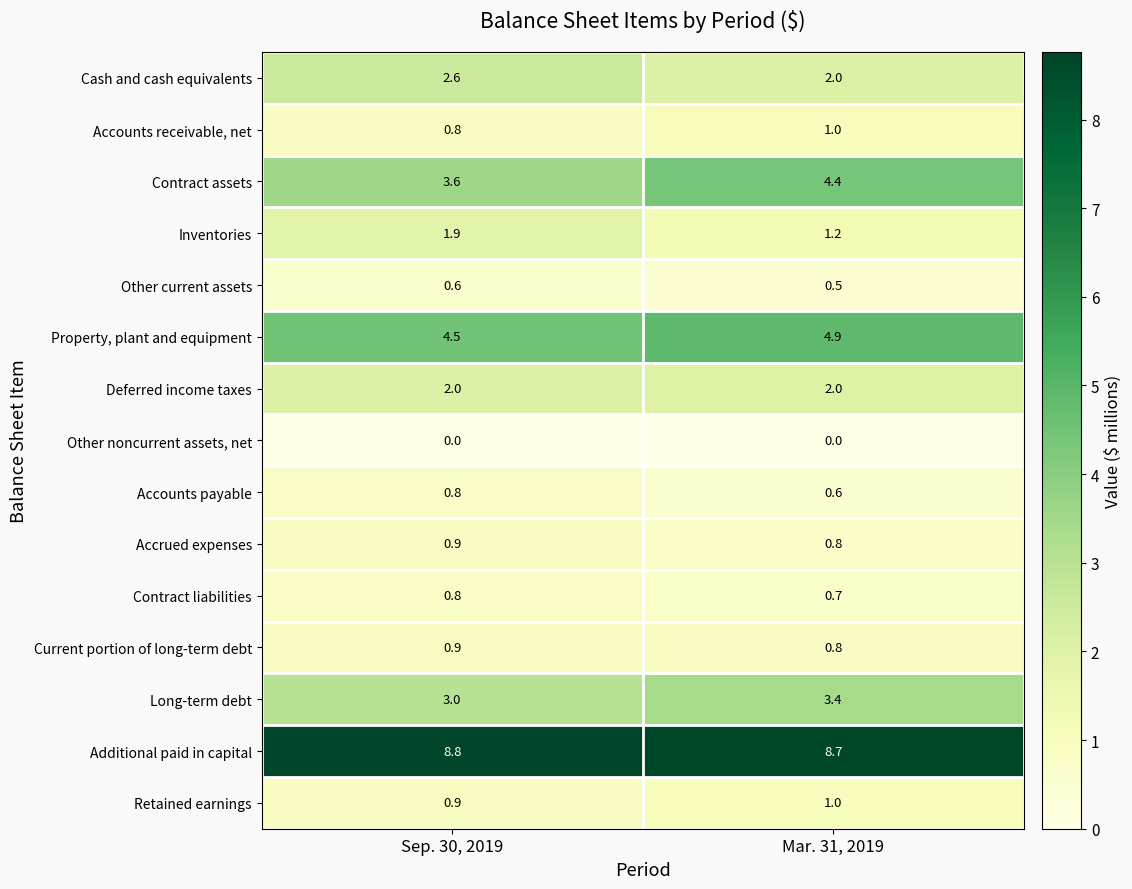

What is the spread (max minus min) of values at Mar. 31, 2019?

8.7